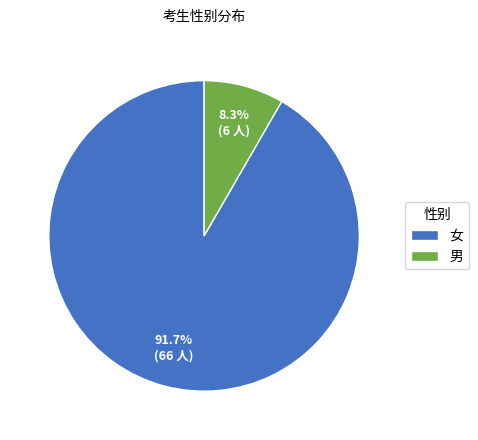

To the nearest percent, what percentage of the pie is 男?

8%